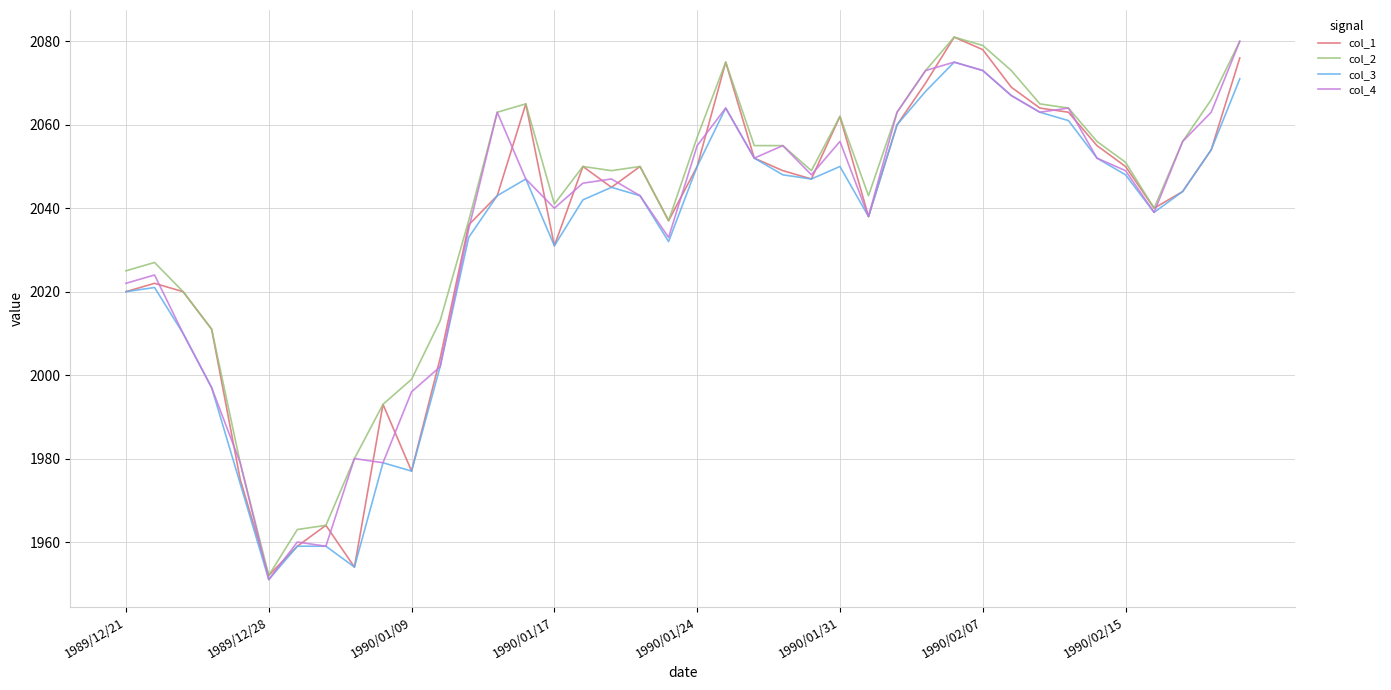

What is the highest value of the col_2 series?

2081